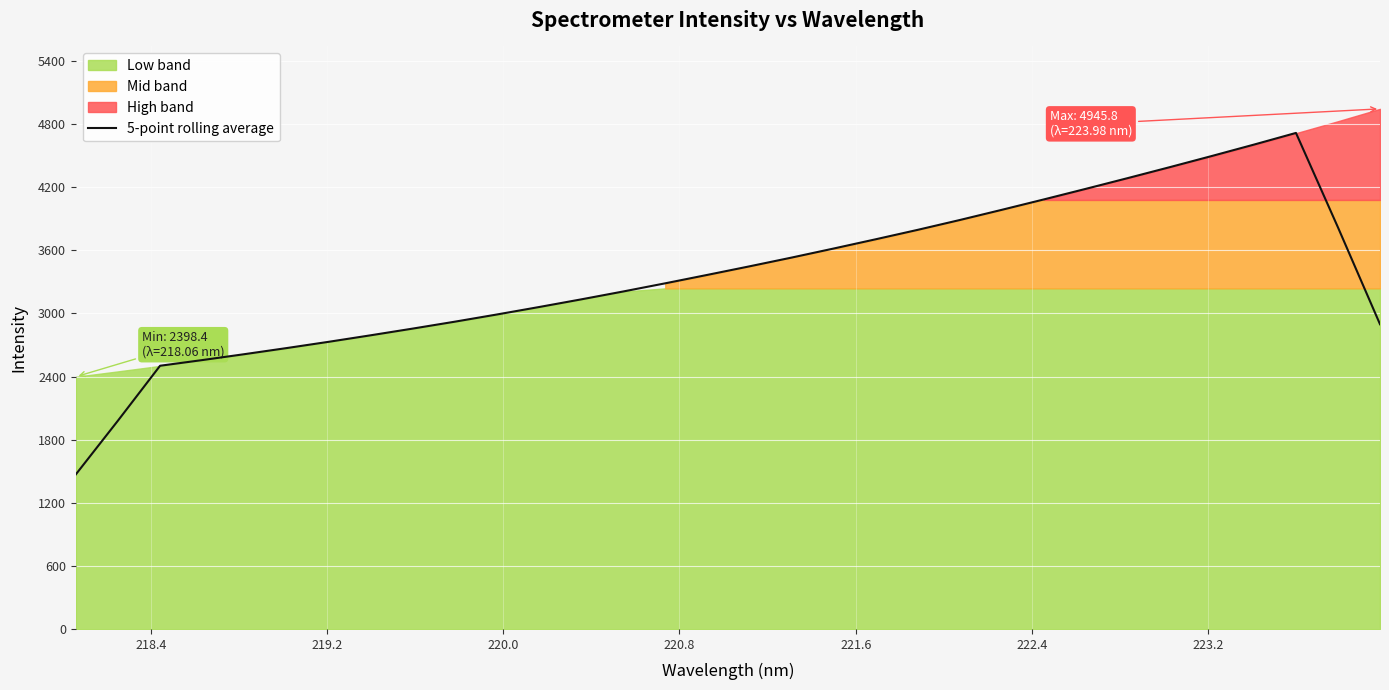

Count the number of categories in the chart.

32